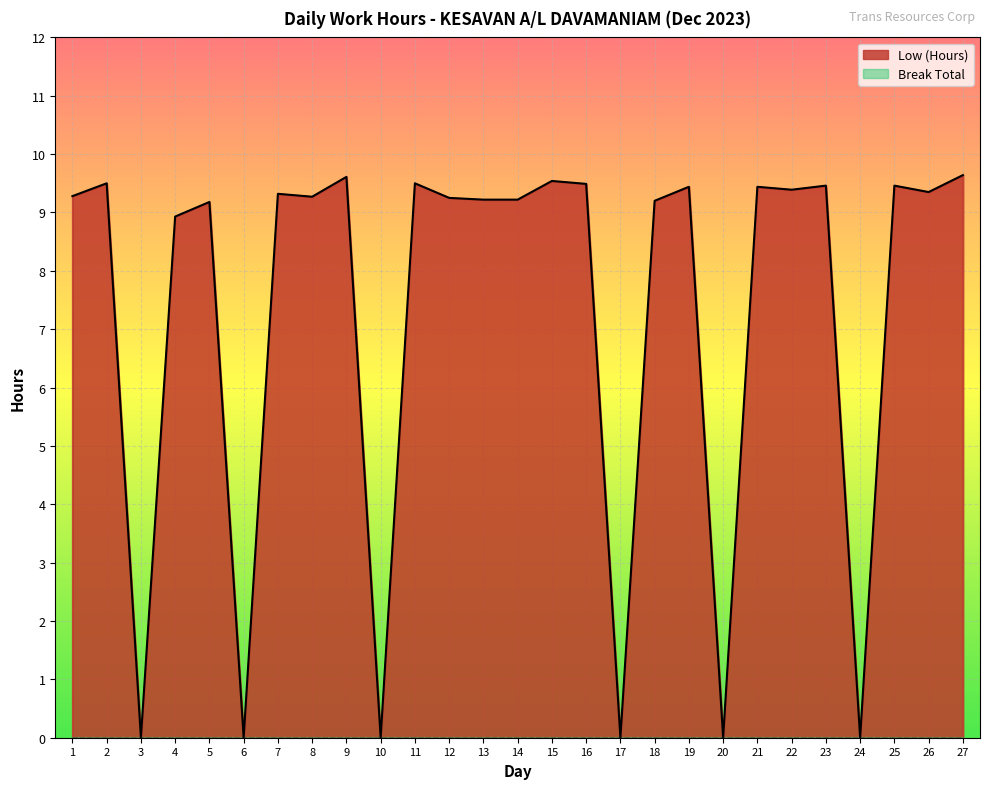

At which category does the chart reach its minimum across all series?

3